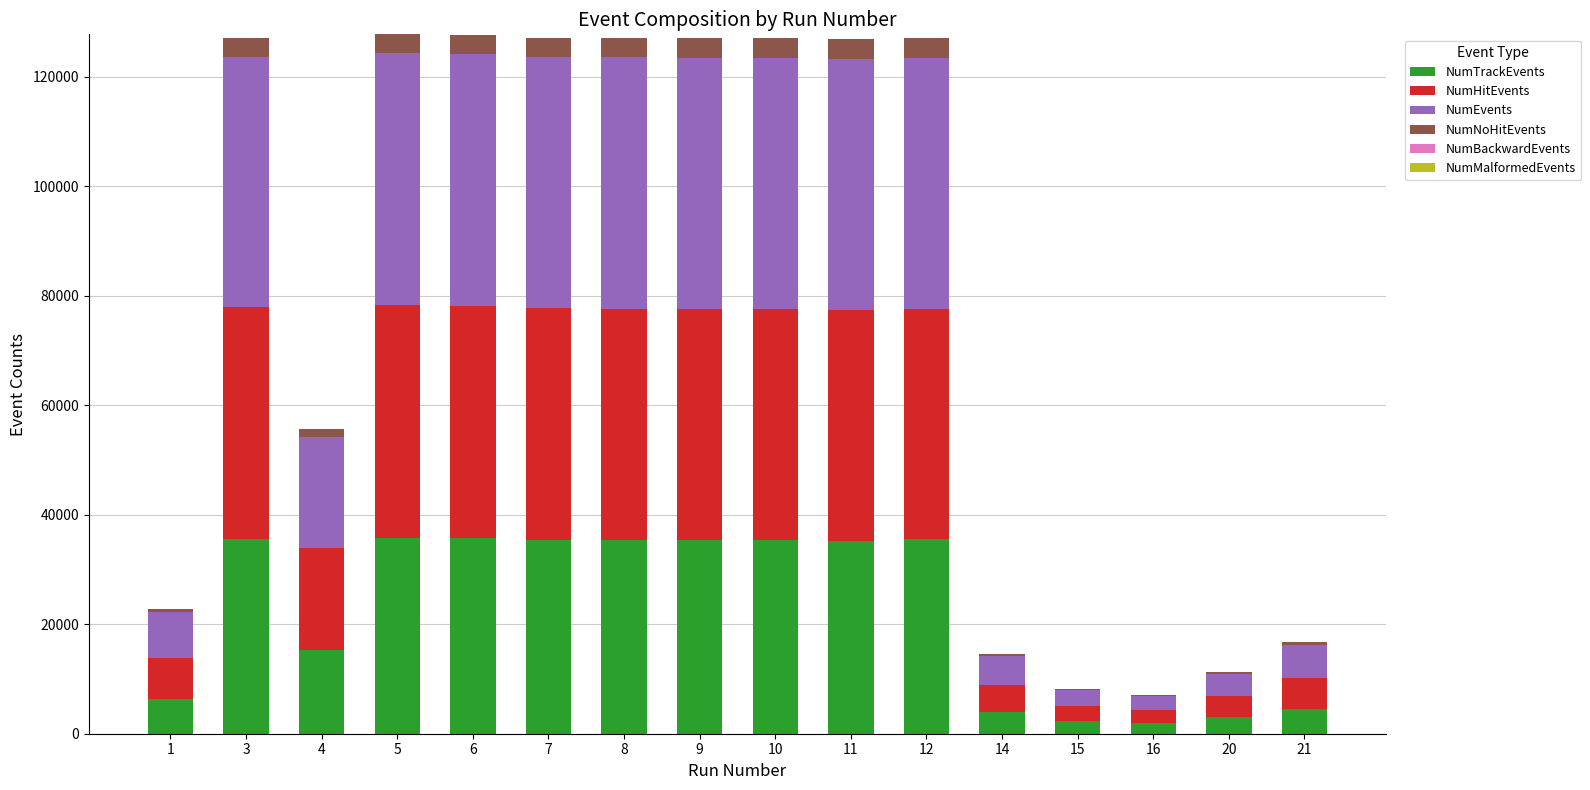

What is the maximum value for NumTrackEvents?

35758